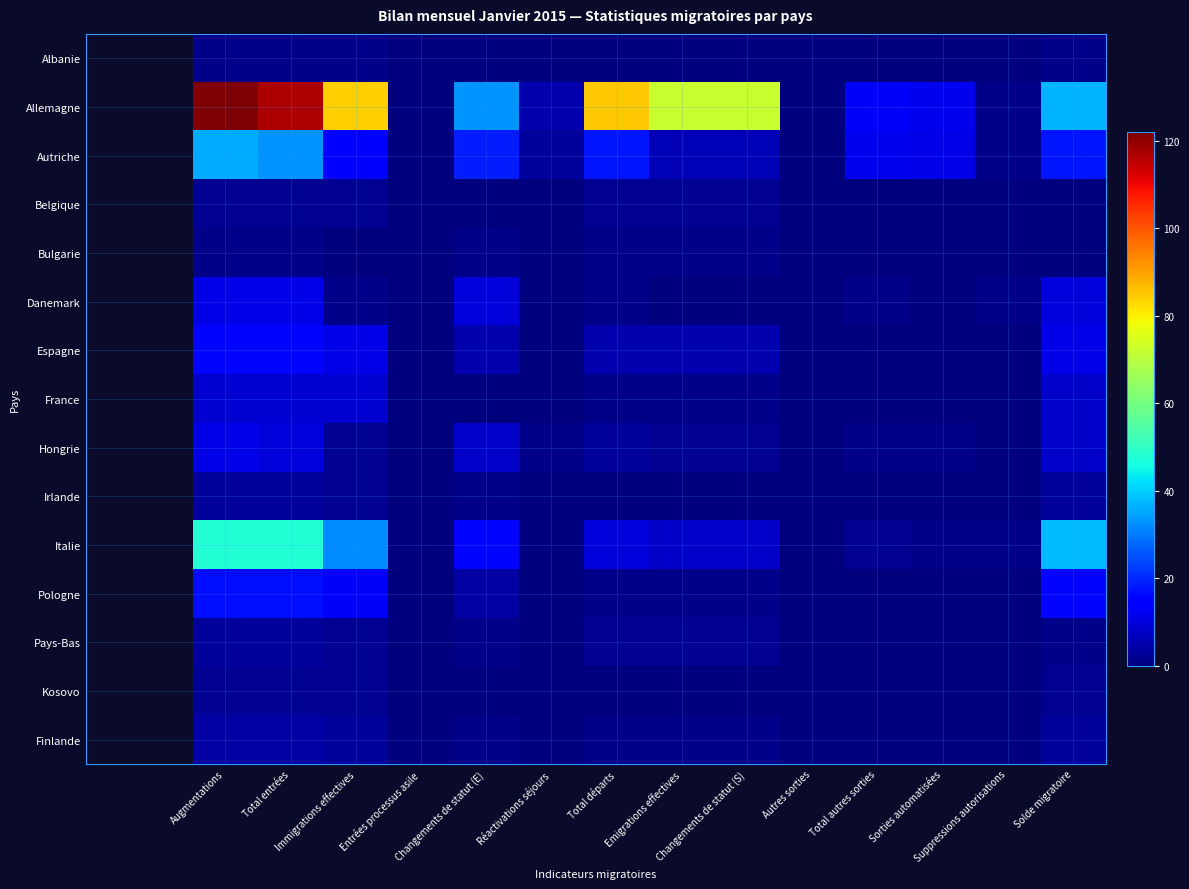

Which category has the highest value across all series?

Augmentations